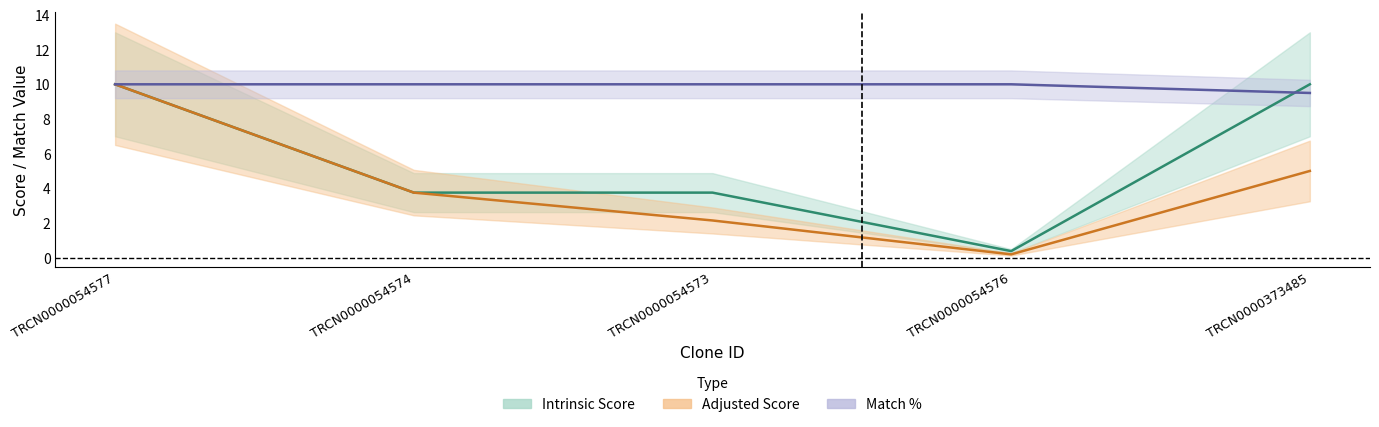

What is the label of the 2nd point from the left?

TRCN0000054574